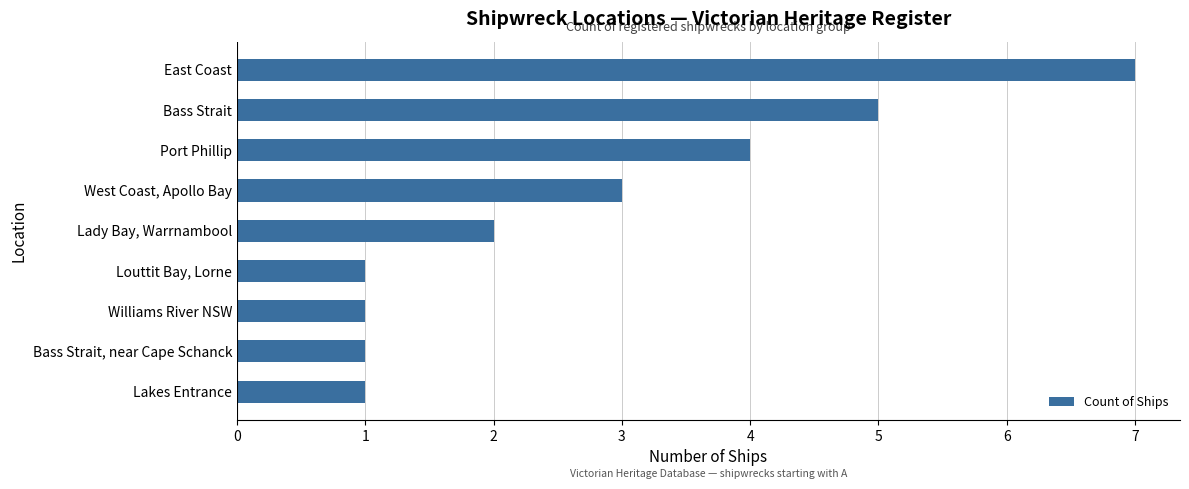

What is the approximate value at West Coast, Apollo Bay?

3